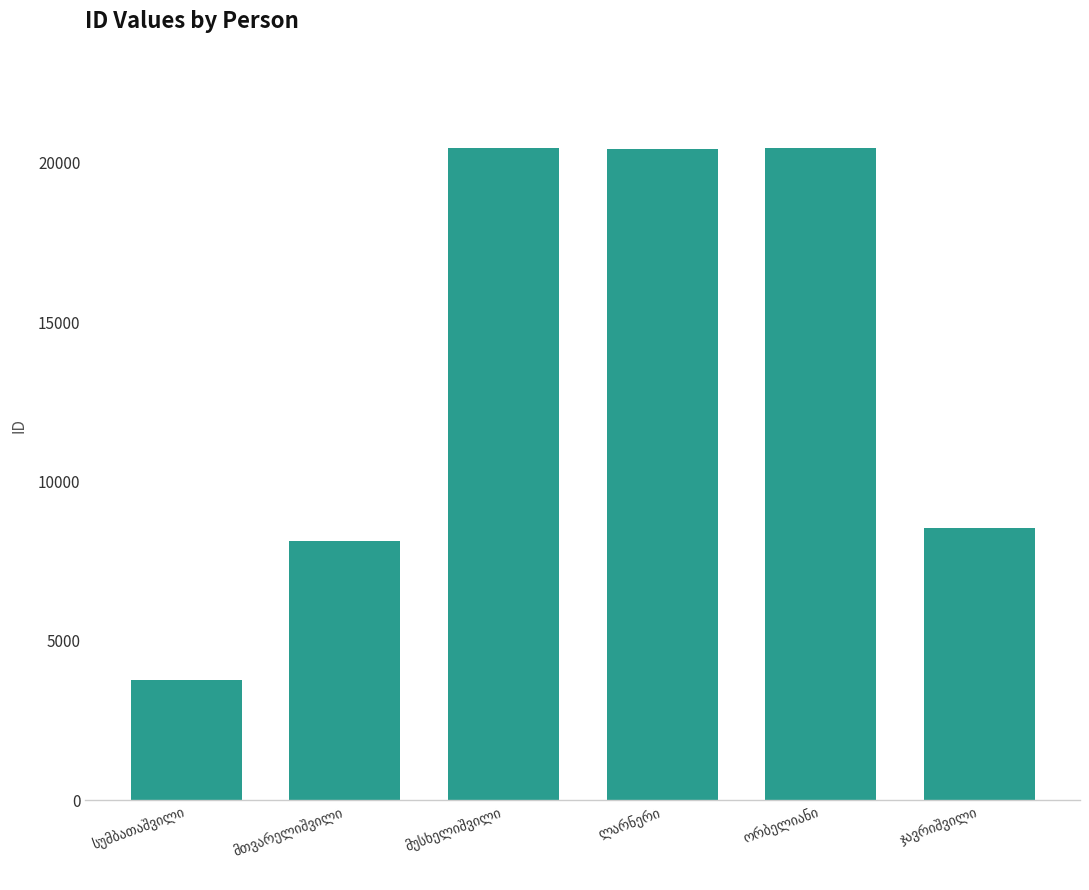

What is the difference between the second highest and second lowest values?

12335